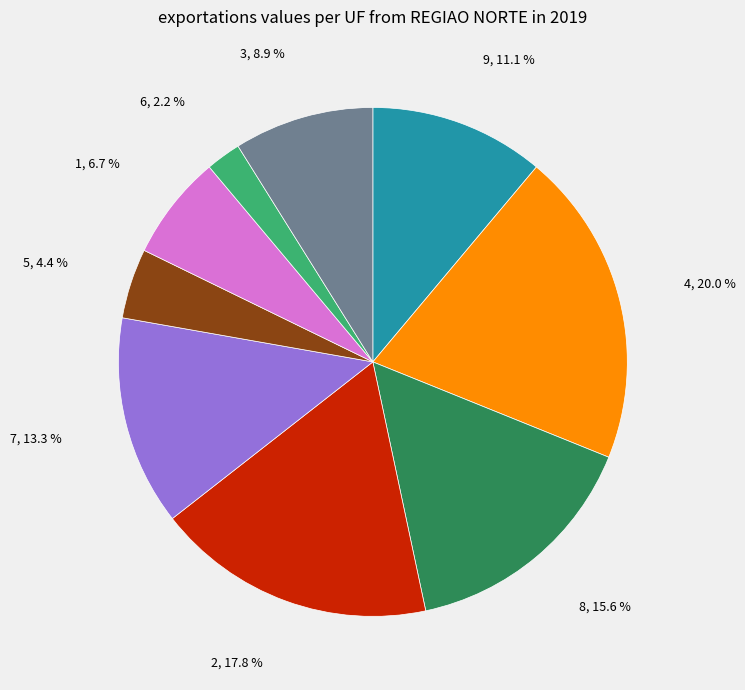

To the nearest percent, what portion does 6 represent?

2%